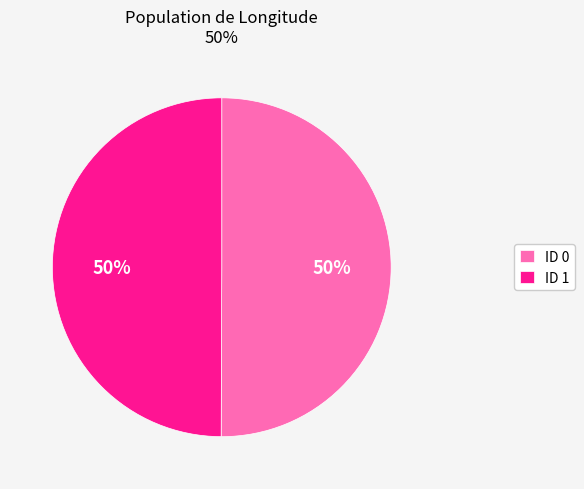

Is it true that ID 1 is 57% of the pie?

False